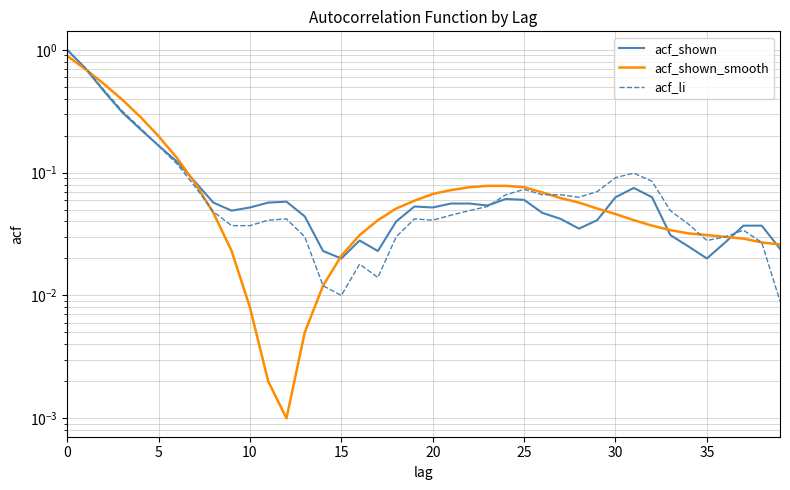

The acf_li series shows 0.1 at 20. True or false?

False